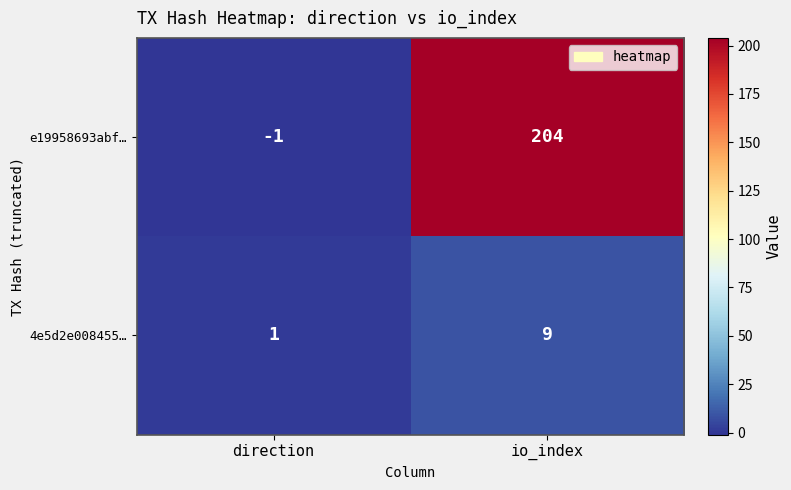

Reading left to right, list all the values displayed in this chart.

e19958693abf…: direction=-1	io_index=204
4e5d2e008455…: direction=1	io_index=9